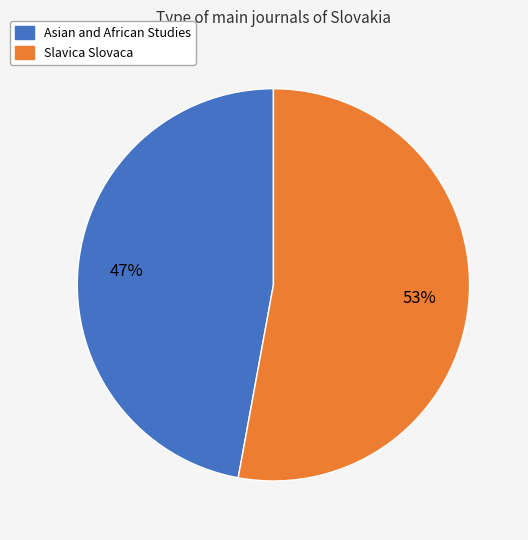

To the nearest percent, what portion does Slavica Slovaca represent?

53%